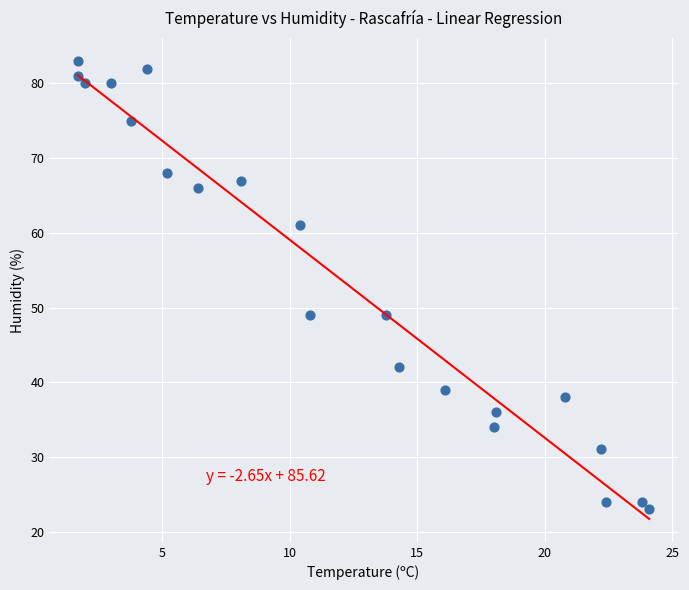

What is the range of Y values (max minus min)?

60